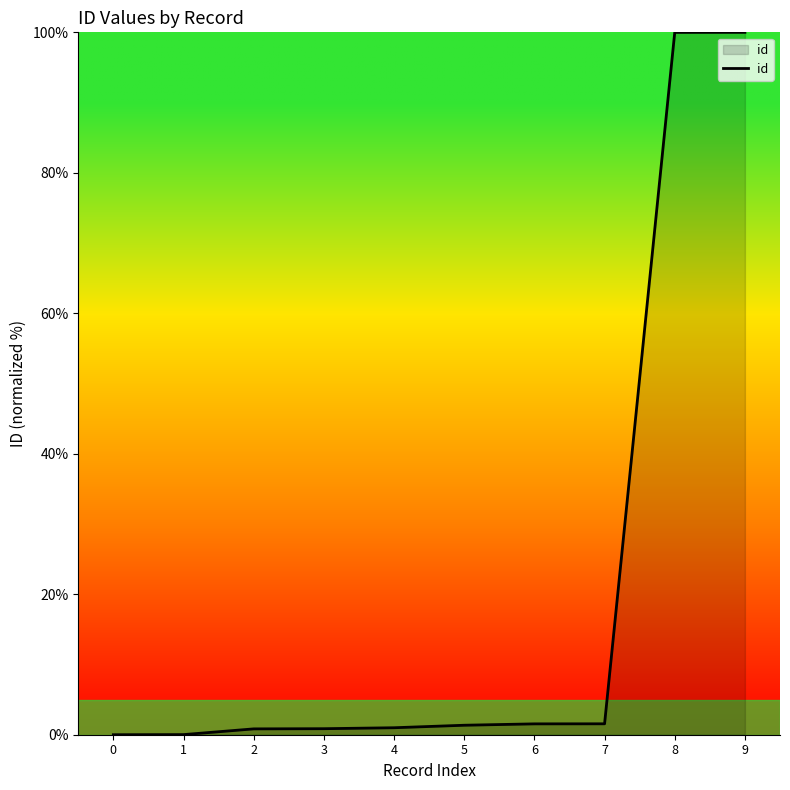

What is the difference between the maximum and minimum values?

100.0